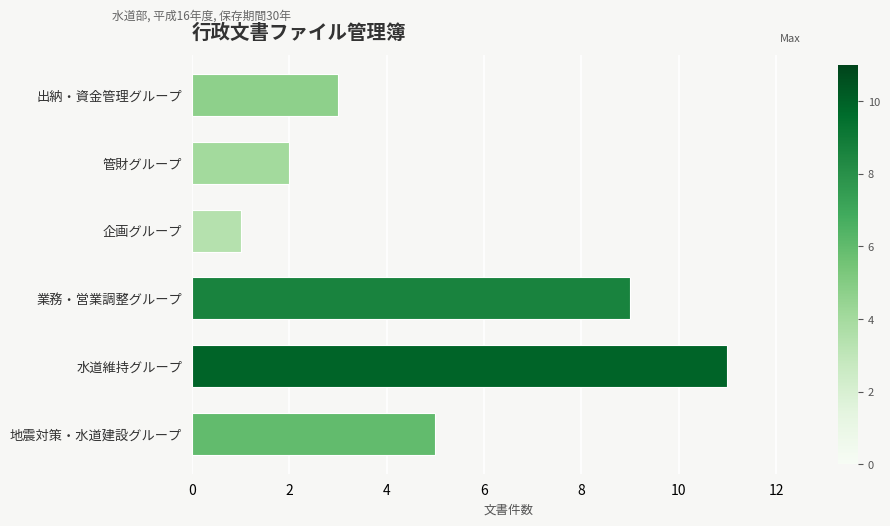

Count the number of categories in the chart.

6